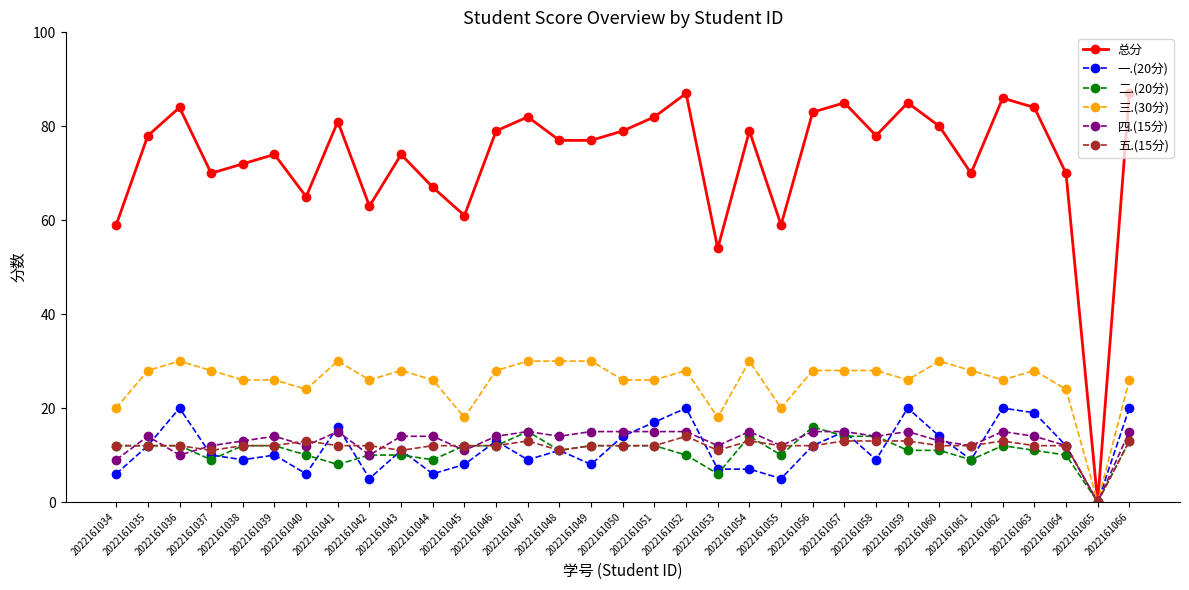

What is the maximum value shown in the chart?

87